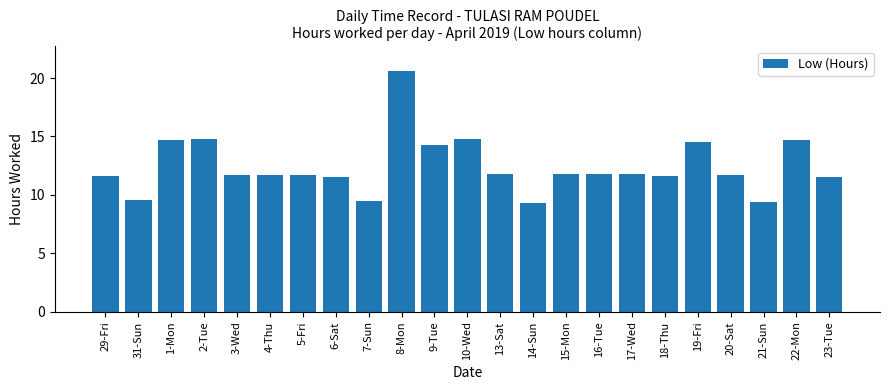

Which has a higher value, 8-Mon or 5-Fri?

8-Mon